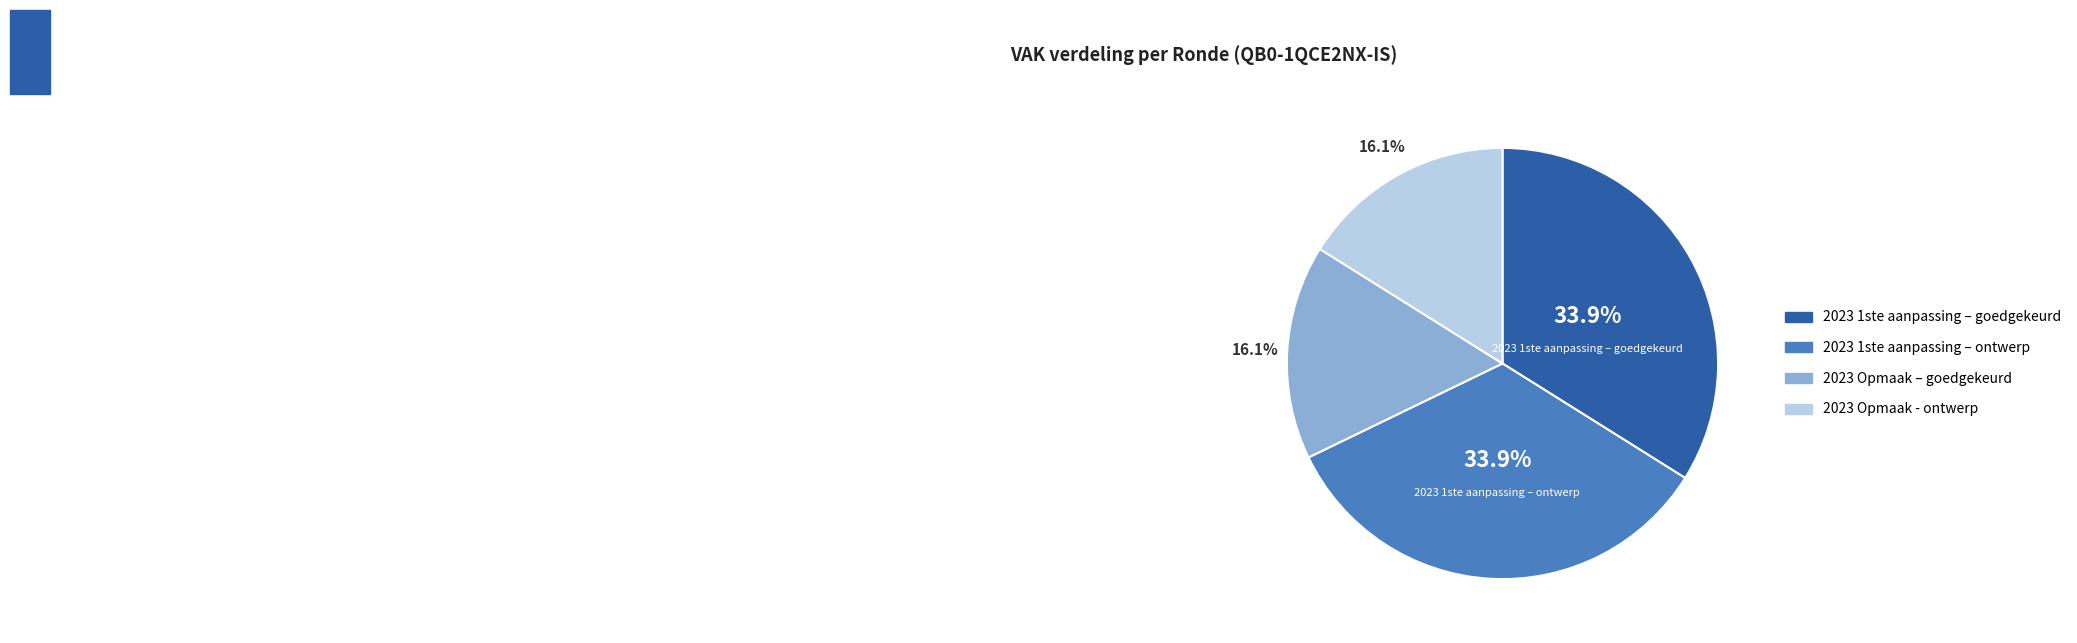

Which has a higher value, 2023 Opmaak – goedgekeurd or 2023 1ste aanpassing – goedgekeurd?

2023 1ste aanpassing – goedgekeurd